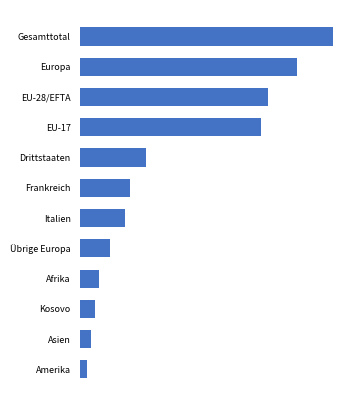

List the labels in order of value, smallest first.

Amerika, Asien, Kosovo, Afrika, Übrige Europa, Italien, Frankreich, Drittstaaten, EU-17, EU-28/EFTA, Europa, Gesamttotal